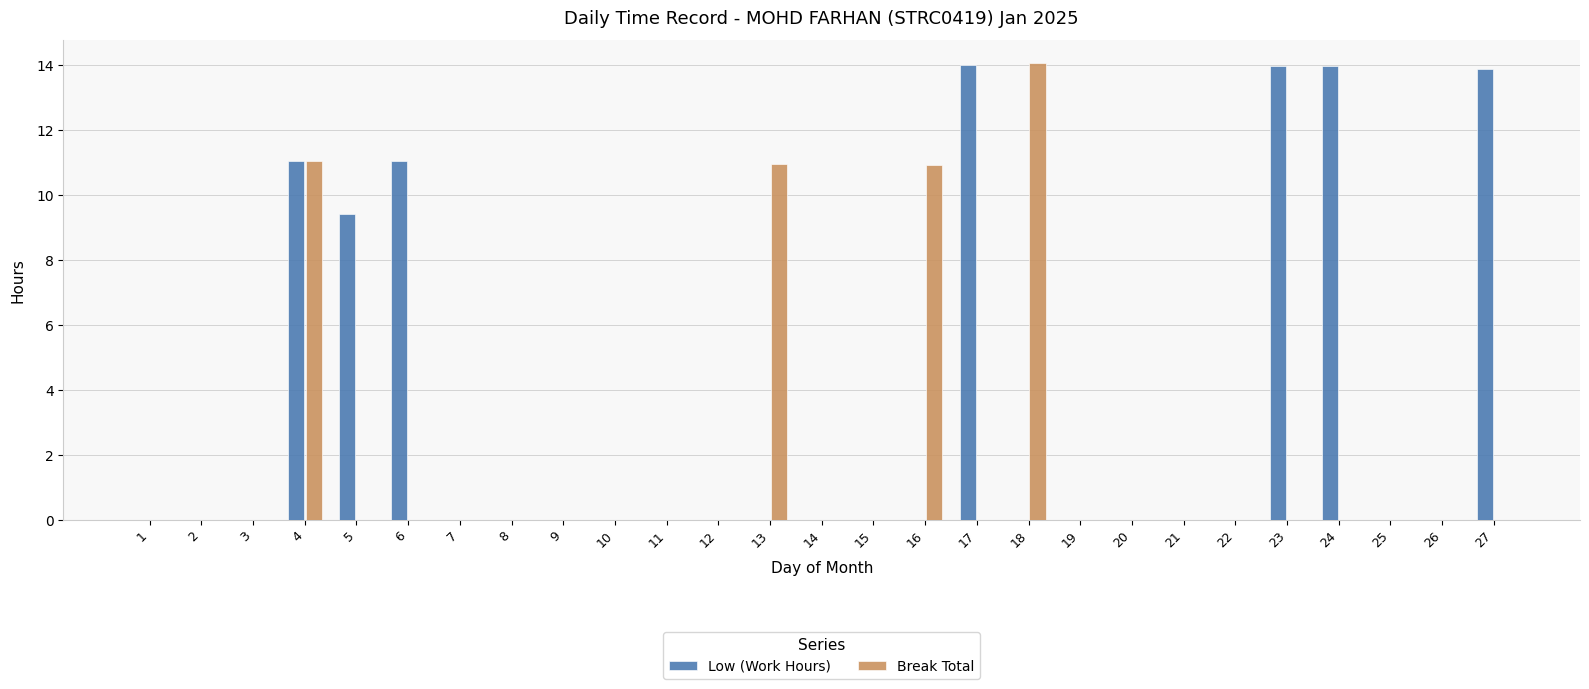

At which label does Break Total reach its peak?

18